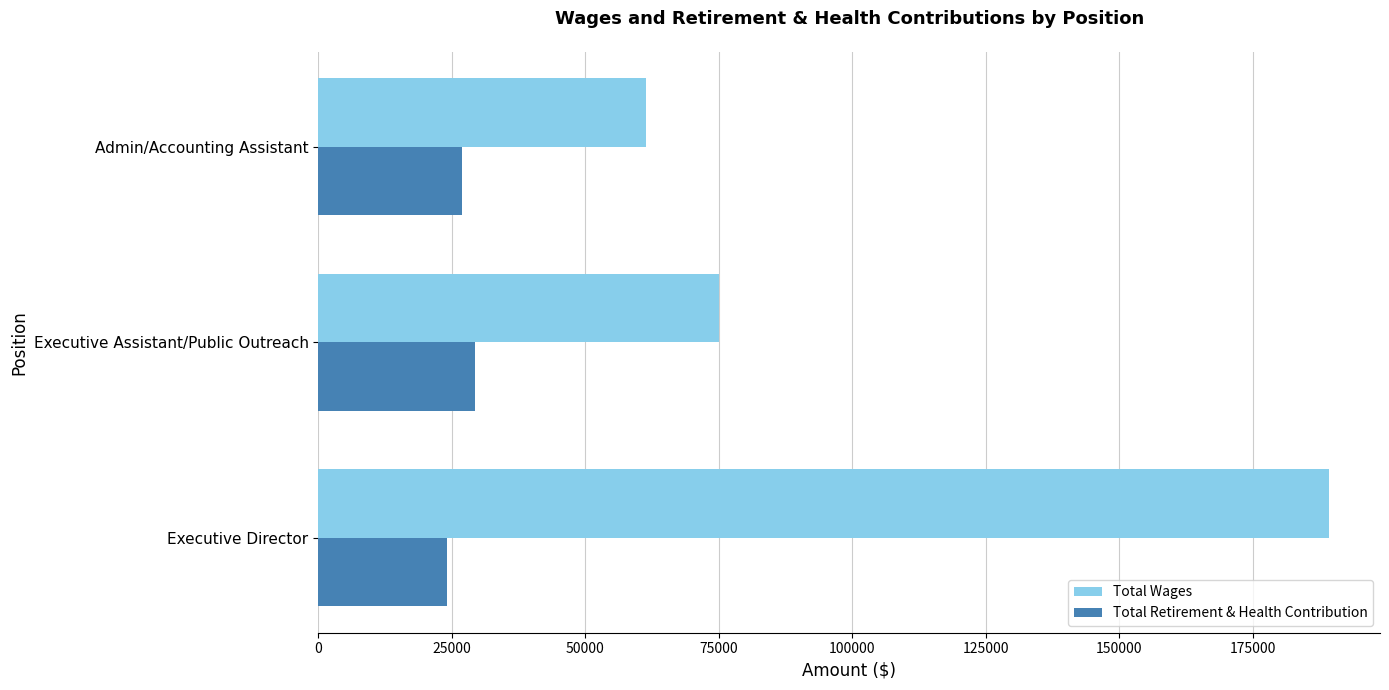

The value of Total Retirement & Health Contribution at Executive Director is 15574. True or false?

False